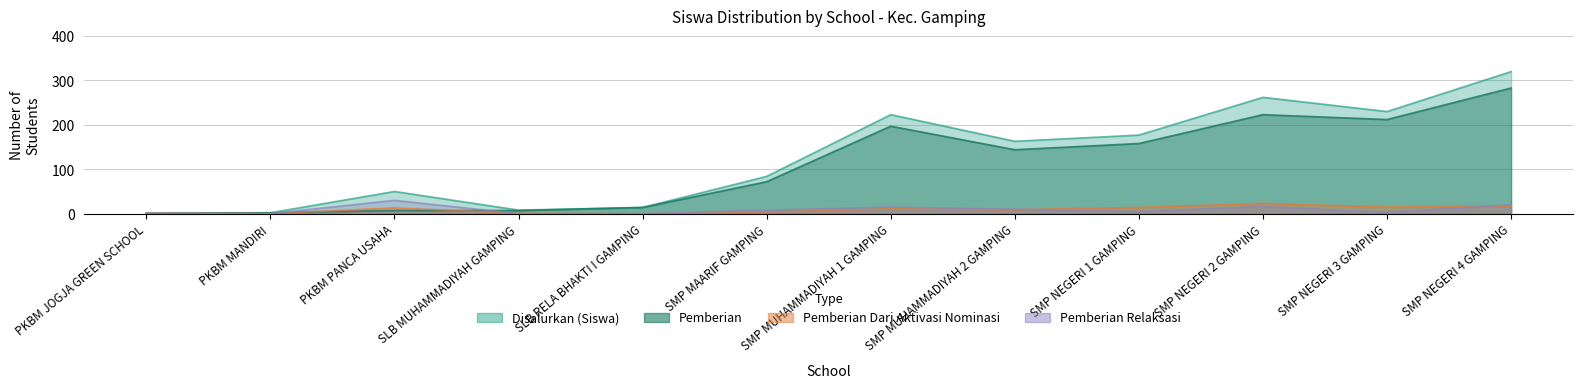

What is the label of the 5th point from the left?

SLB RELA BHAKTI I GAMPING